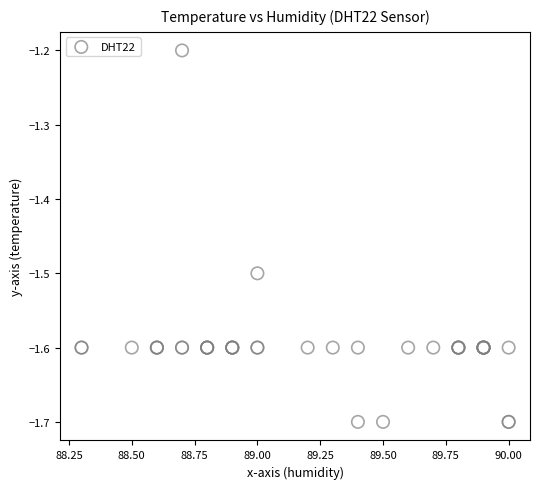

What Y value in the scatter plot is closest to -1?

-1.2